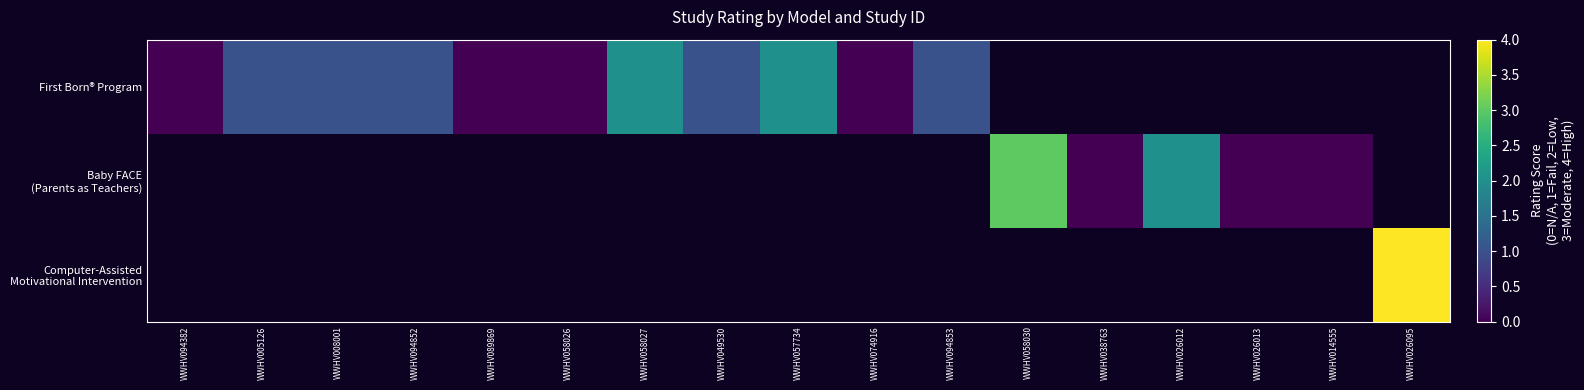

Rank the series by their average value, from highest to lowest.

First Born® Program, Baby FACE (Parents as Teachers), Computer-Assisted Motivational Intervention